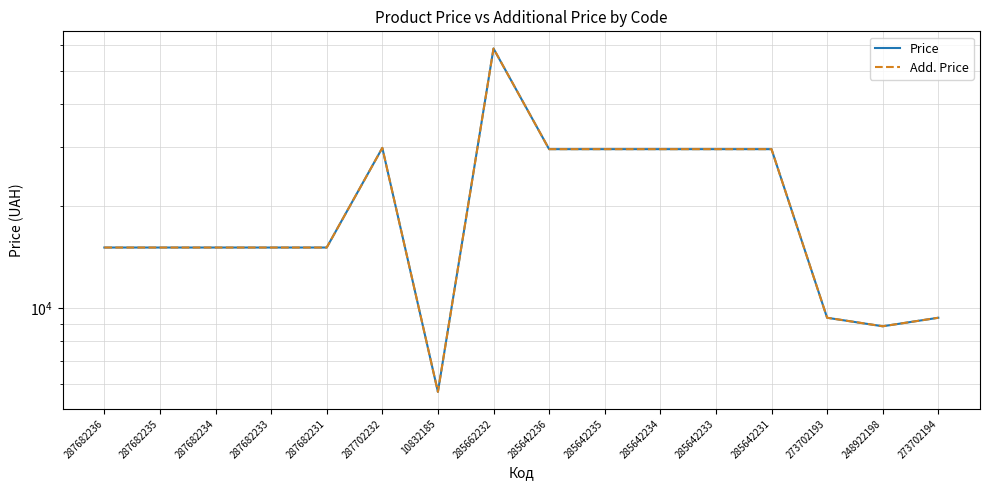

True or false: Price and Add. Price cross at least once.

False